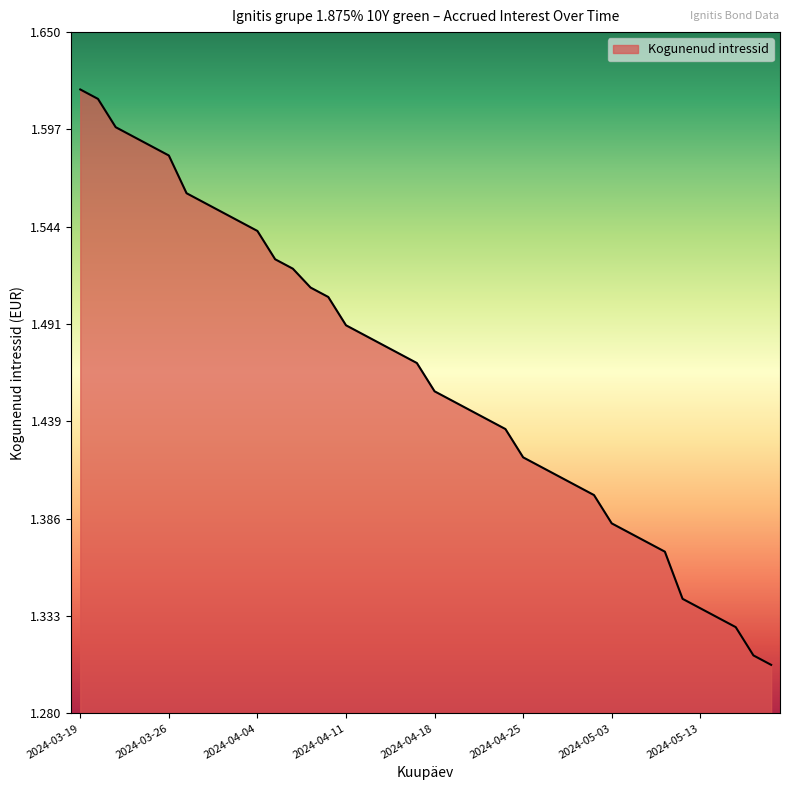

How many distinct data groups are displayed?

1